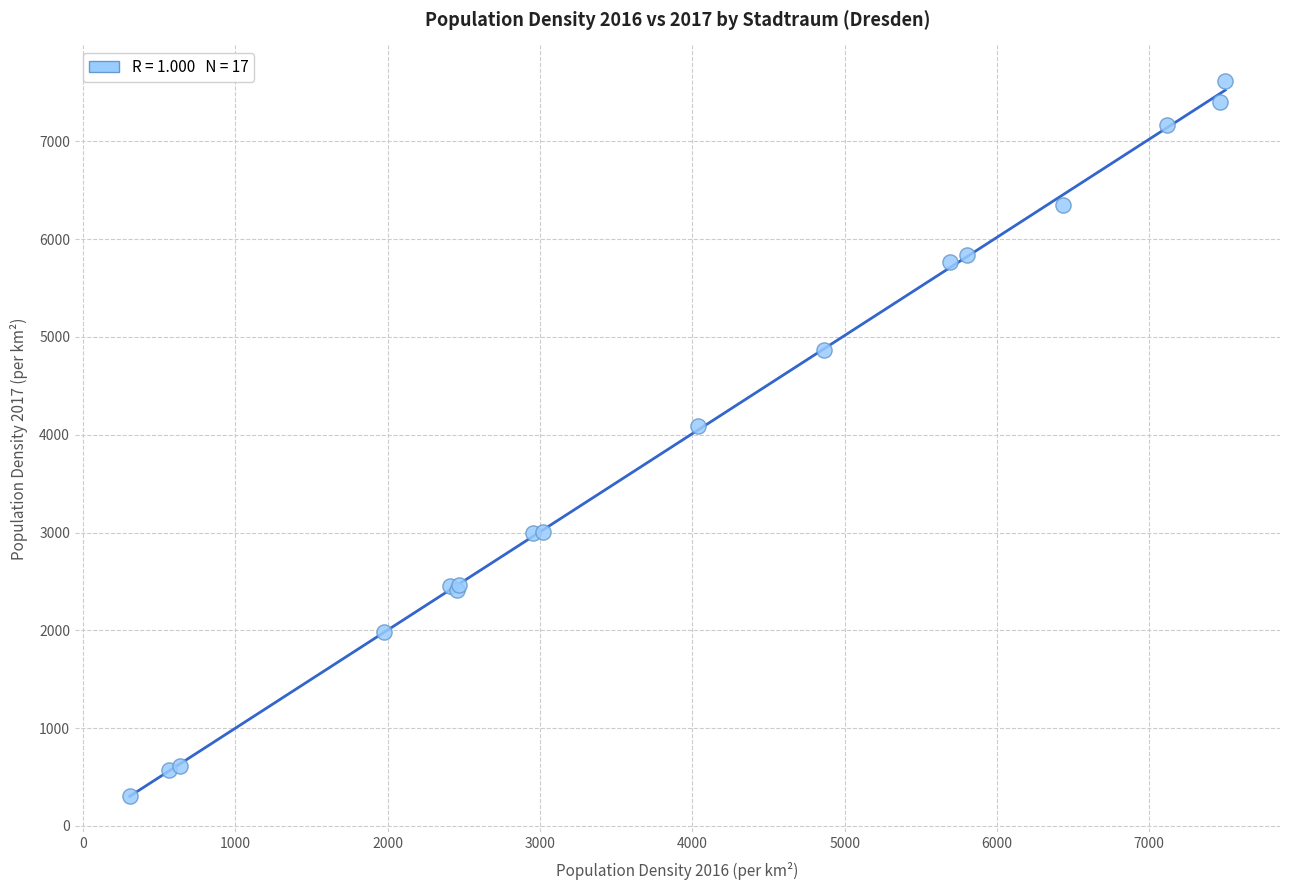

What Y value in the scatter plot is closest to 3960?

4086.9